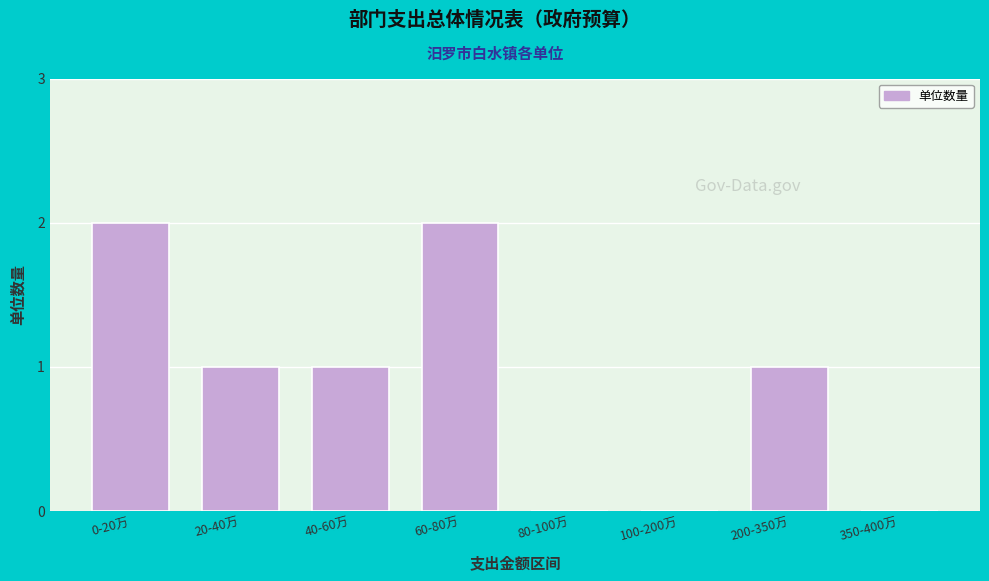

Reading right to left, list all the values displayed in this chart.

350-400万=0	200-350万=1	100-200万=0	80-100万=0	60-80万=2	40-60万=1	20-40万=1	0-20万=2